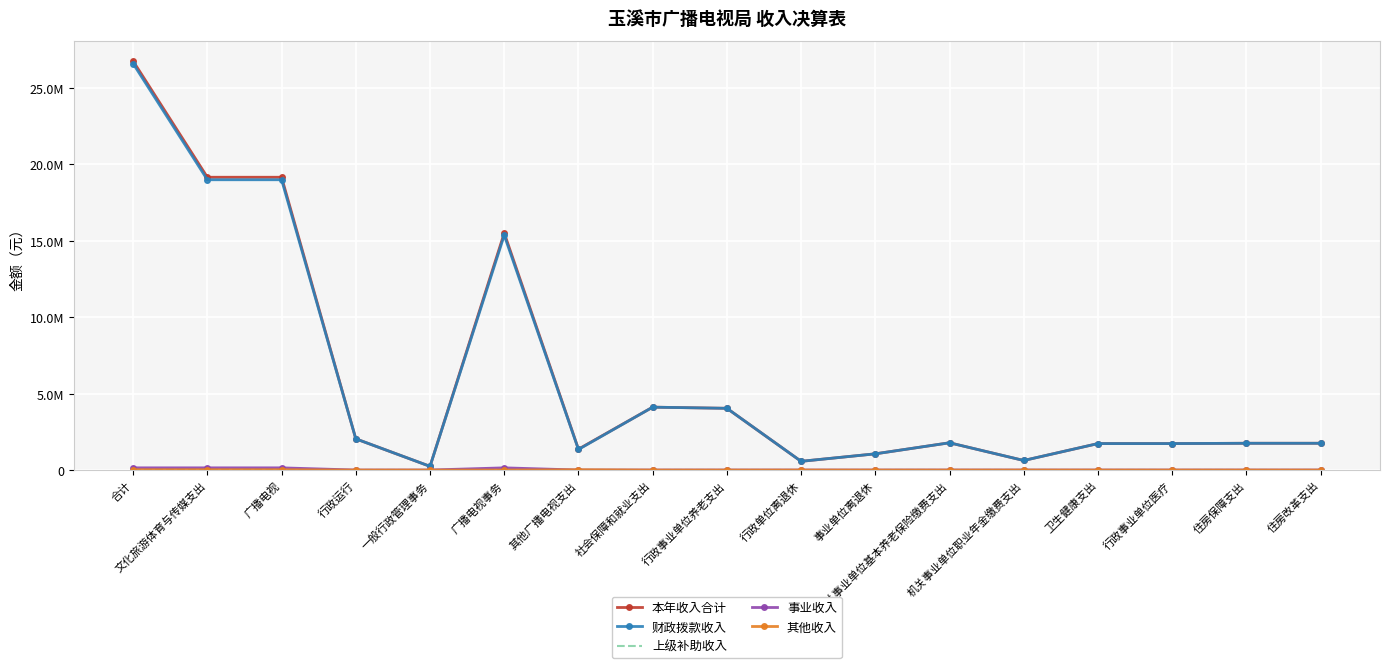

Between 一般行政管理事务 and 卫生健康支出, which series saw the biggest shift?

本年收入合计